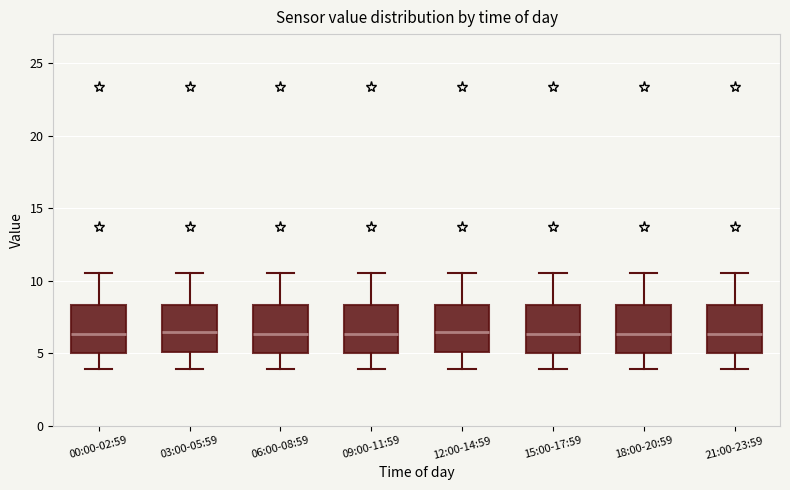

Where does the upper whisker of the box for 15:00-17:59 end on the y-axis? The values are not printed on the chart, so give them approximately, as read against the axis.

10.5